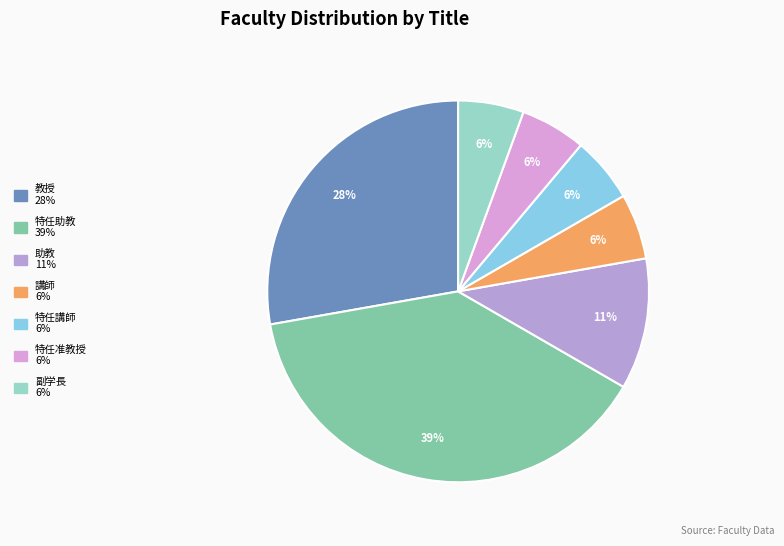

Between 特任助教 and 特任准教授, which is larger?

特任助教